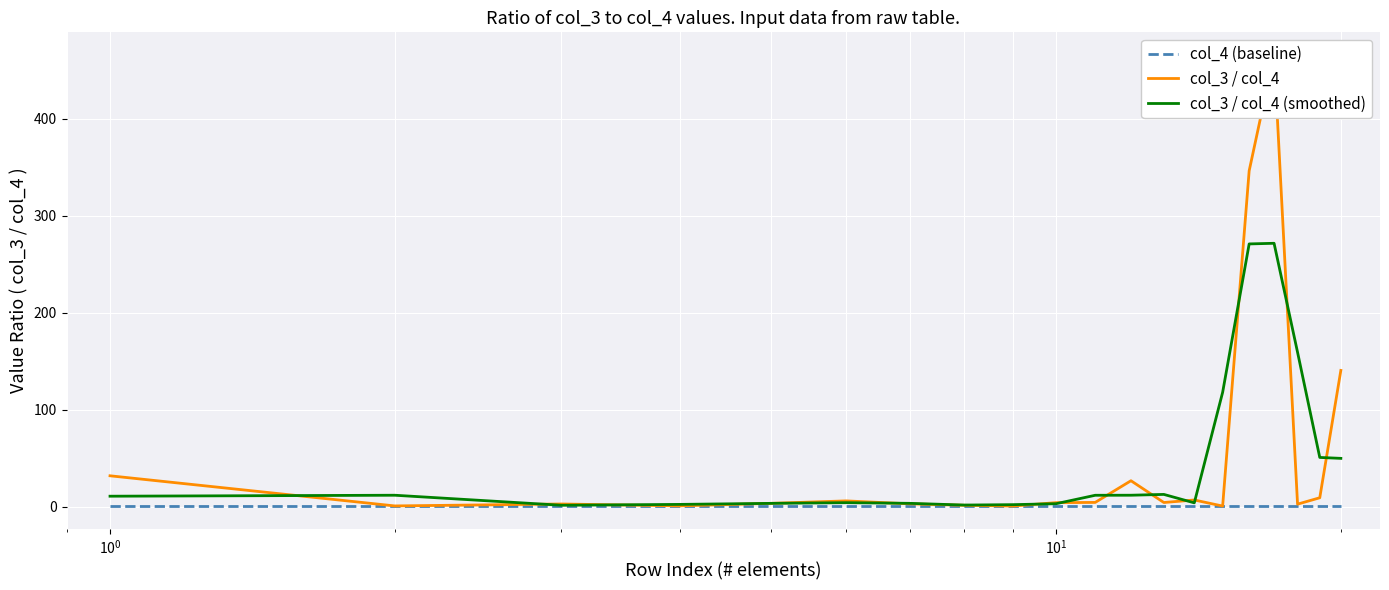

What is the maximum value for col_3 / col_4 (smoothed)?

271.5